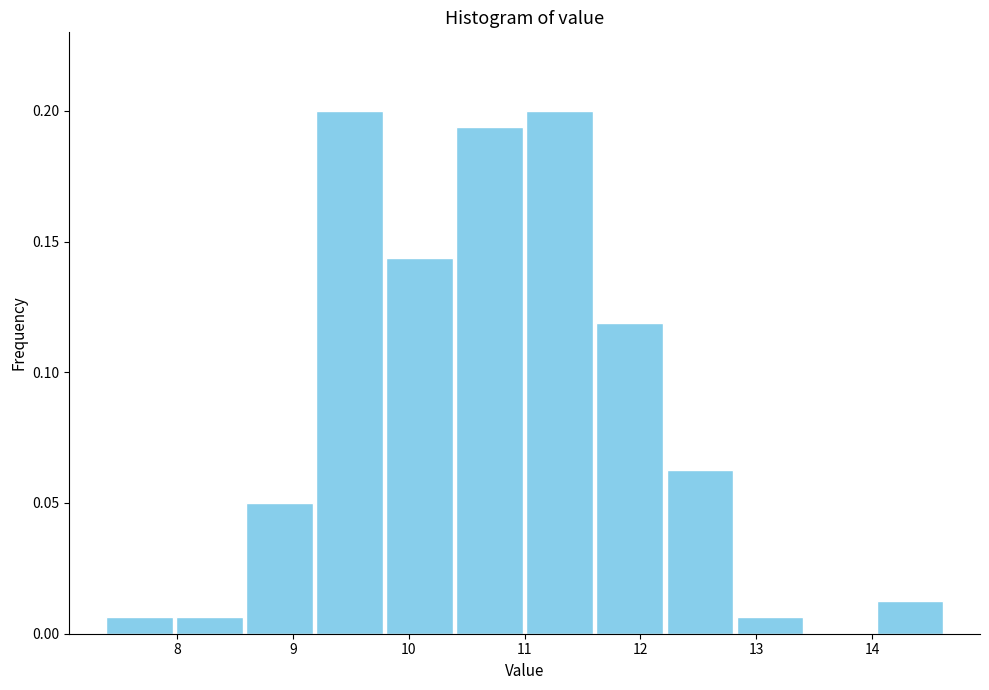

Reading left to right, list every bar in this chart as the range it spans on the x-axis followed by its height. Neither the bar edges nor the heights are printed on the chart, so give them approximately, as read against the axes.

7.4 to 8.0: 0.005
8.0 to 8.6: 0.005
8.6 to 9.2: 0.050
9.2 to 9.8: 0.200
9.8 to 10.4: 0.145
10.4 to 11.0: 0.195
11.0 to 11.6: 0.200
11.6 to 12.2: 0.120
12.2 to 12.8: 0.065
12.8 to 13.4: 0.005
13.4 to 14.0: 0
14.0 to 14.6: 0.015